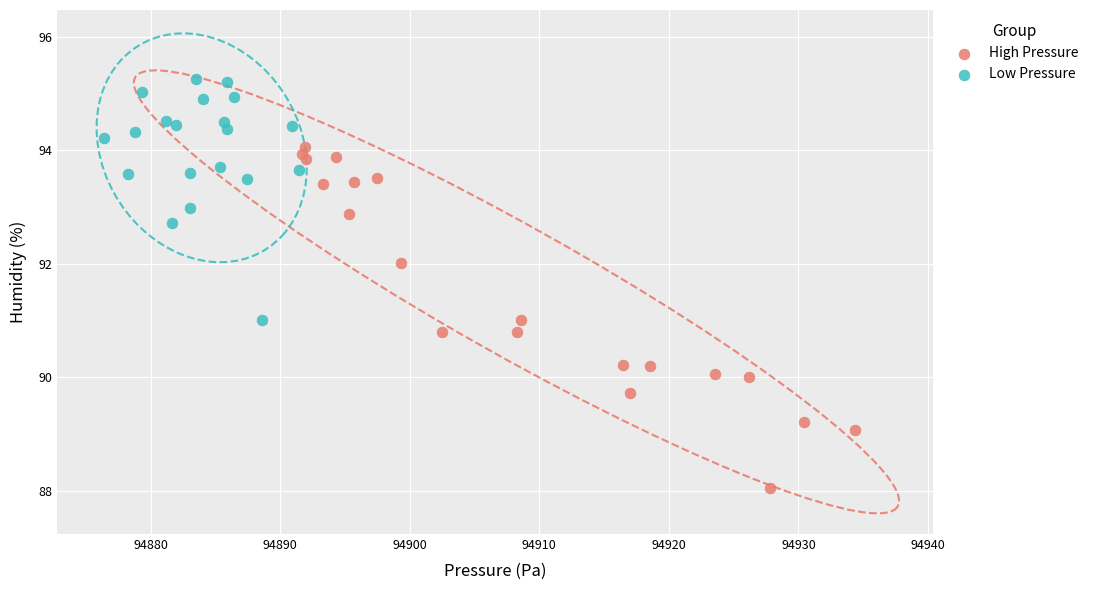

Which series has the largest Y range (max minus min)?

High Pressure